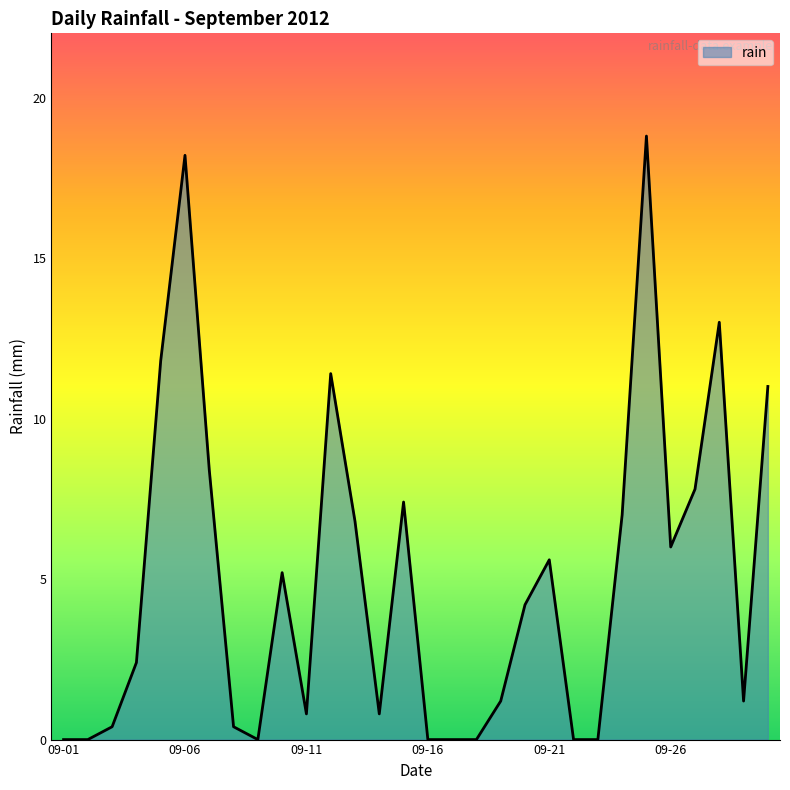

What is the difference between the maximum and minimum values?

18.8